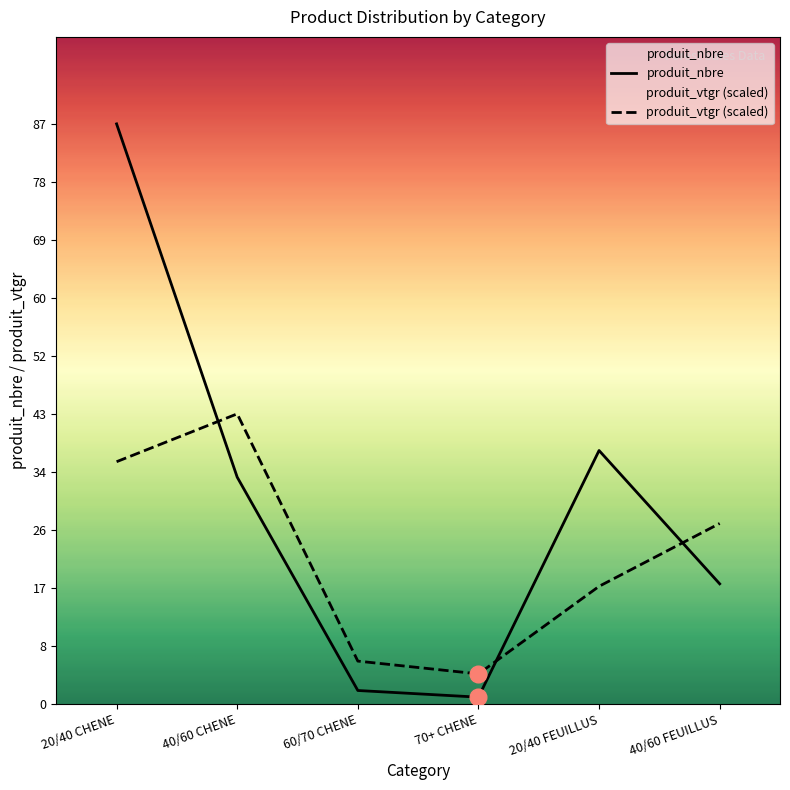

List the labels in order of produit_nbre value, smallest first.

70+ CHENE, 60/70 CHENE, 40/60 FEUILLUS, 40/60 CHENE, 20/40 FEUILLUS, 20/40 CHENE